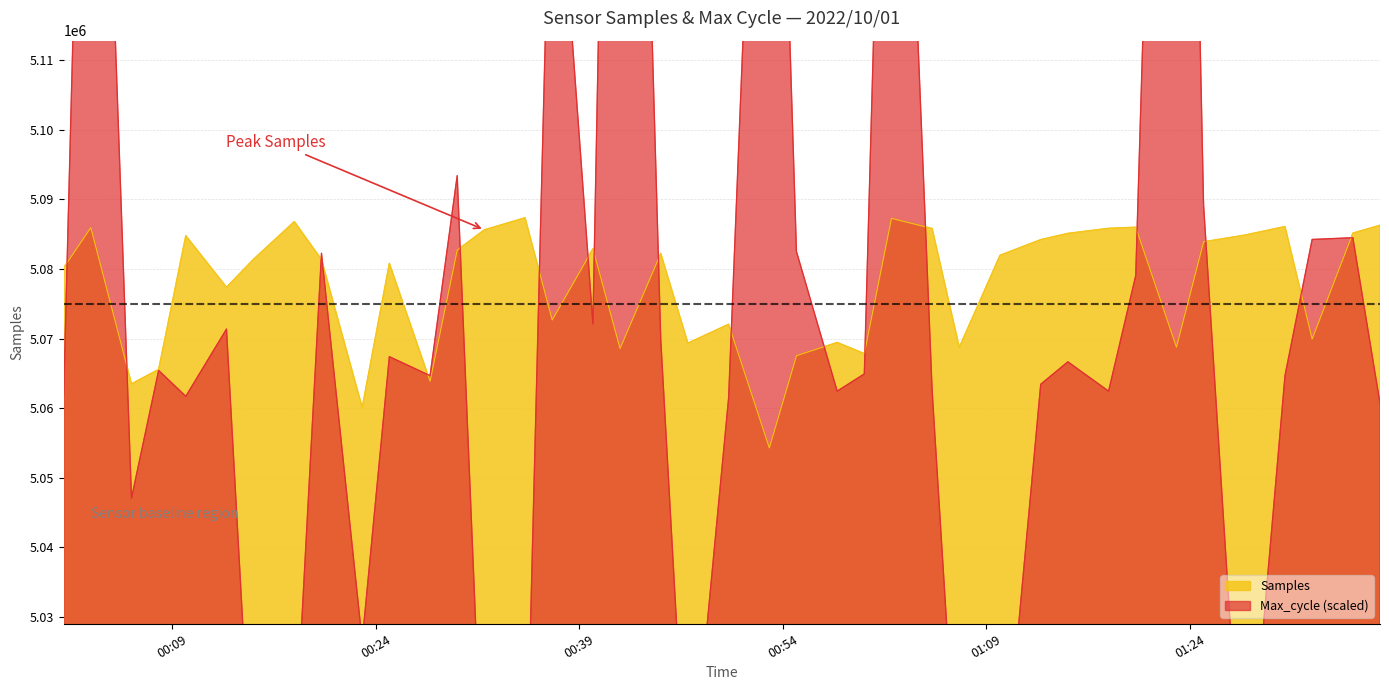

Between 2022-10-01 00:40 and 2022-10-01 00:08, which is larger?

2022-10-01 00:40